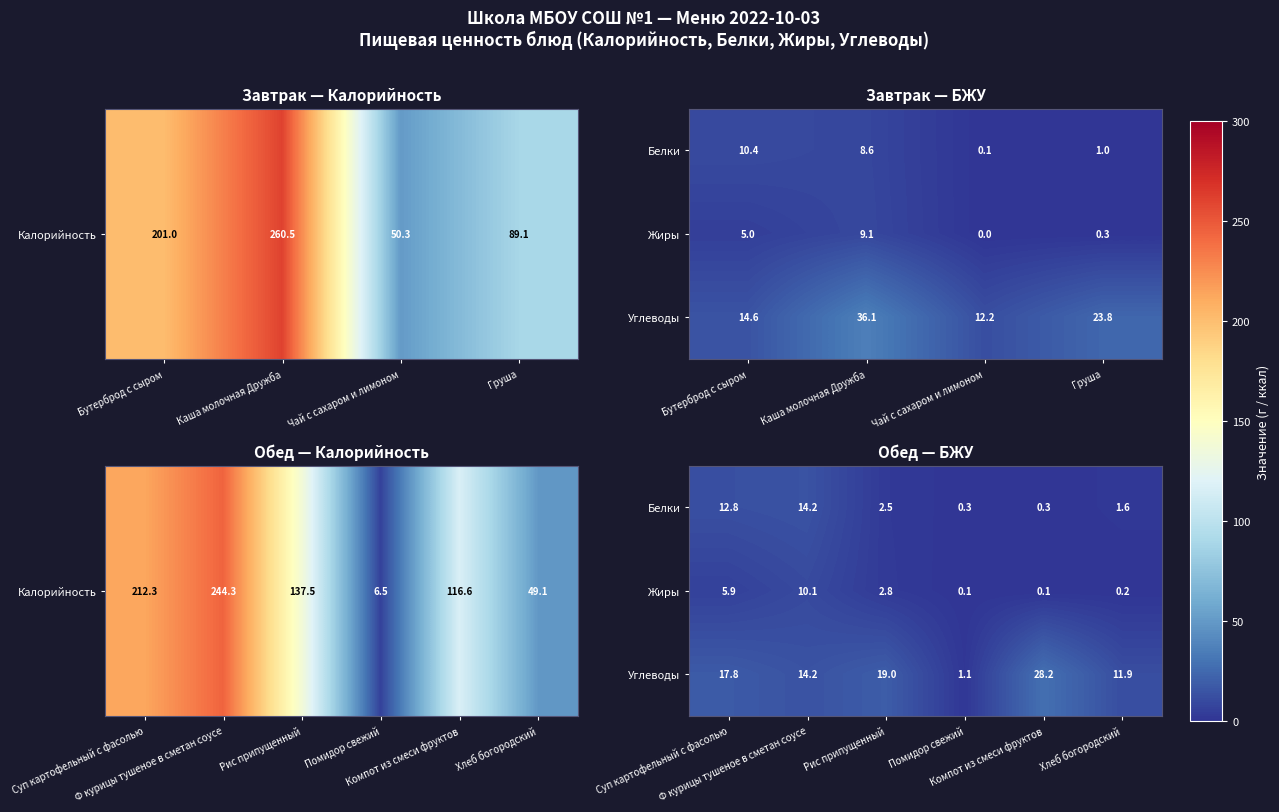

Rank the series by their maximum value, from highest to lowest.

Углеводы, Белки, Жиры